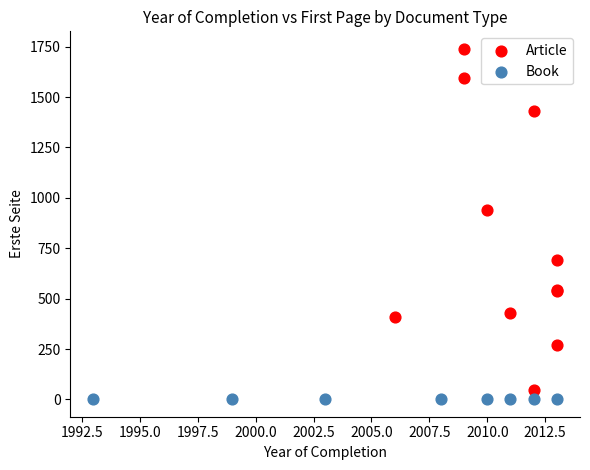

Which series contains the highest Y value?

Article